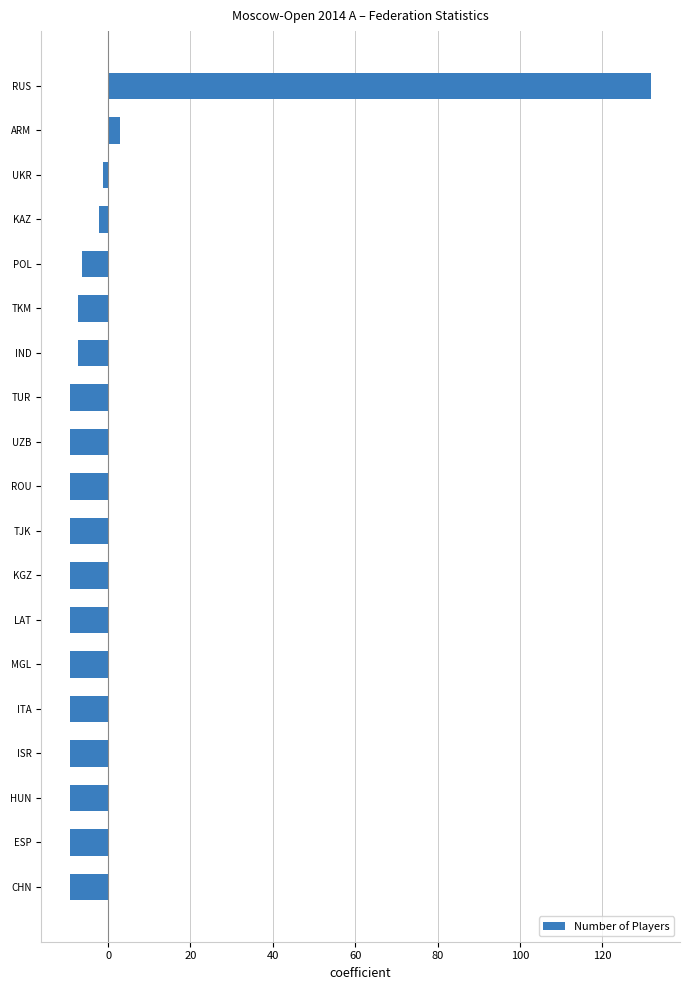

What is the difference between the maximum and minimum values?

141.0